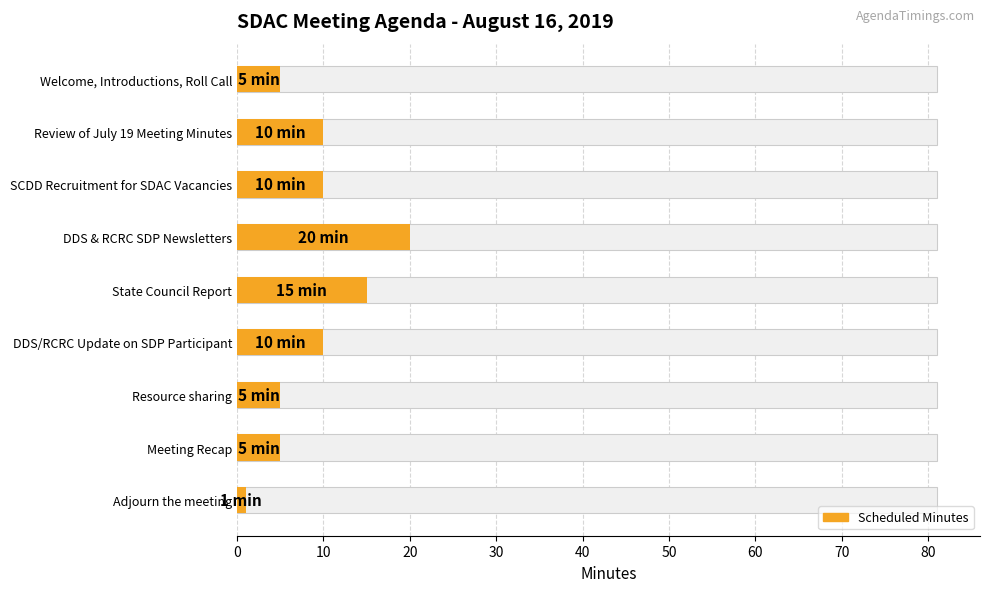

Which category has the lowest value across all series?

Adjourn the meeting